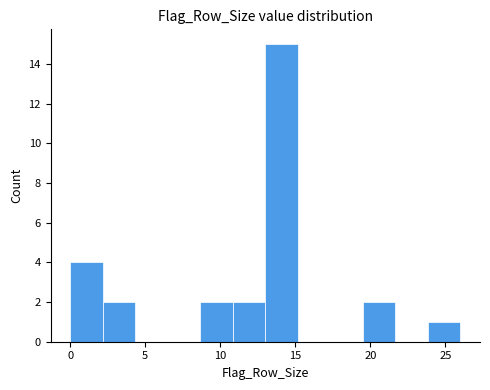

Which range on the x-axis has the tallest bar?

13.0 to 15.0